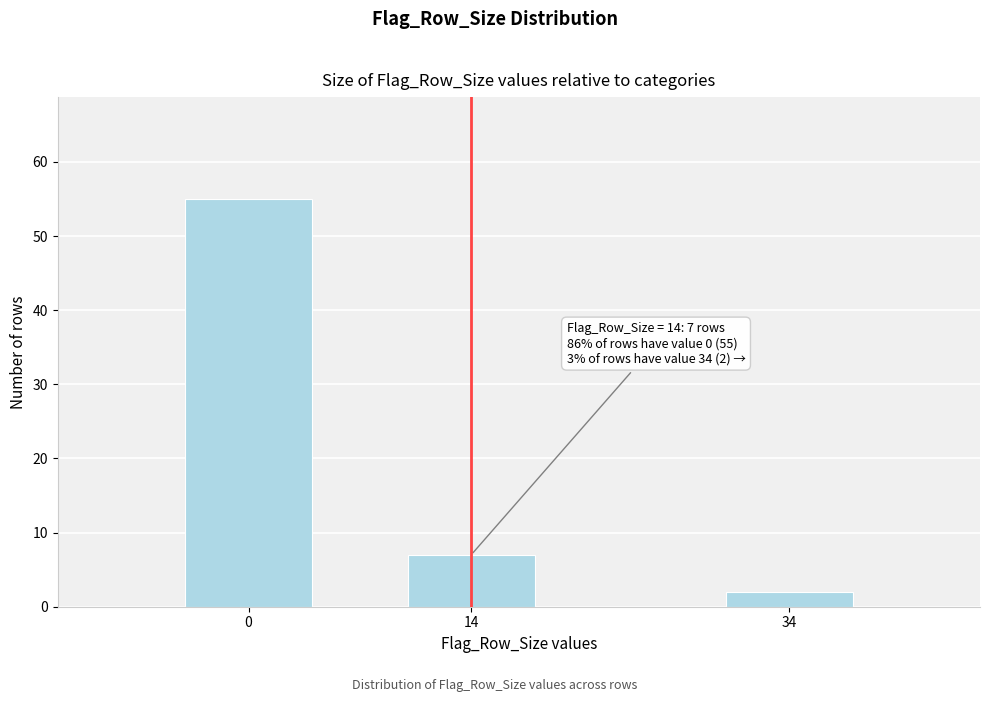

Reading left to right, extract all data points from this chart.

0=55	14=7	34=2